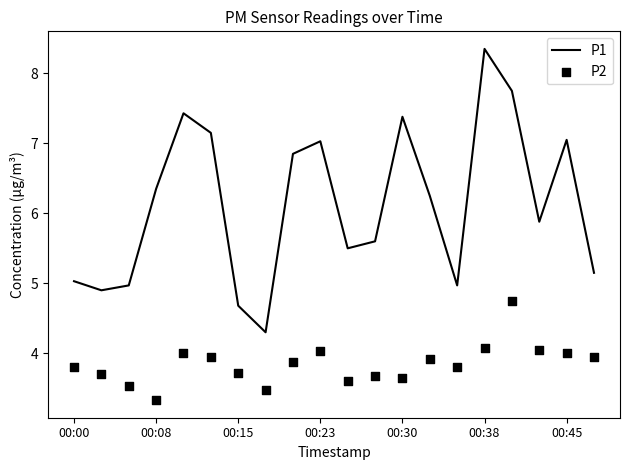

Which series has the largest Y range (max minus min)?

P1